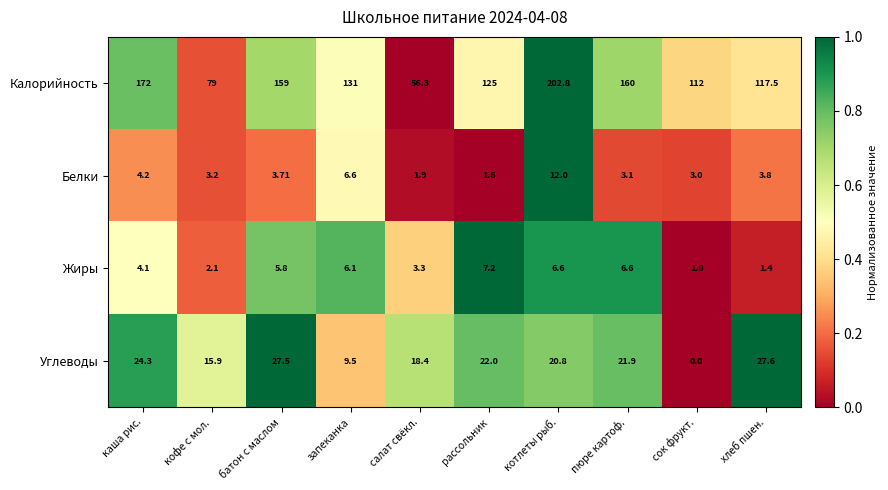

At which label does Углеводы reach its minimum?

сок фрукт.